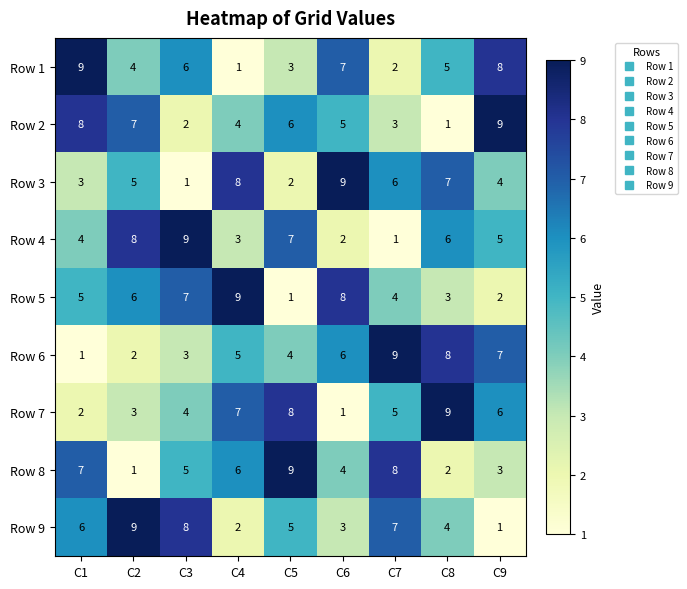

What is the difference between the Row 3 values at C2 and C3?

4